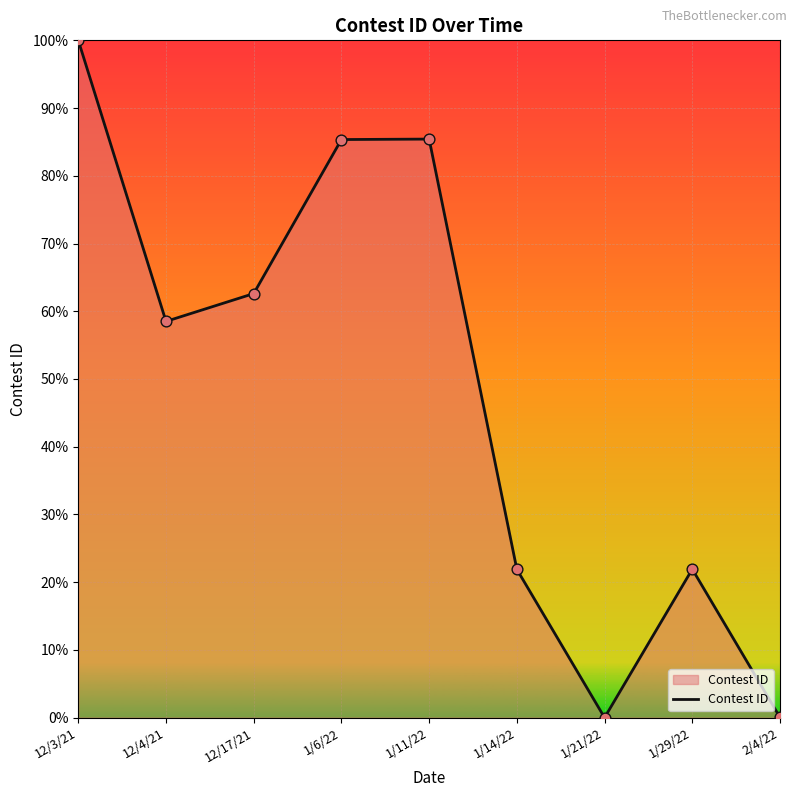

Which has a higher value, 1/21/22 or 1/11/22?

1/11/22